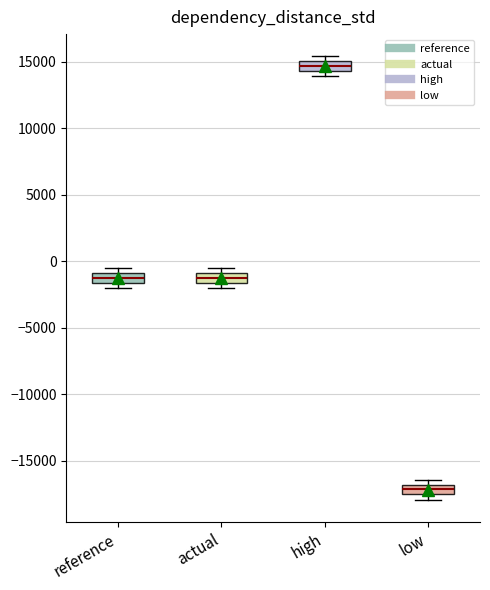

Which box's median line is the lowest?

low